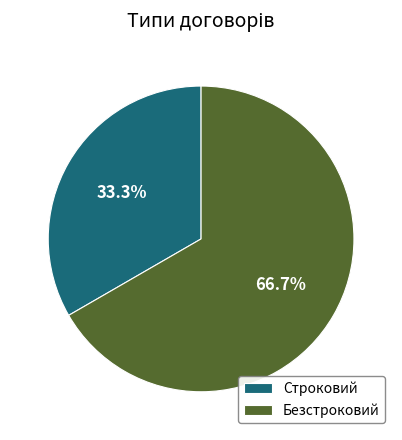

Is there a majority slice in this chart?

Yes